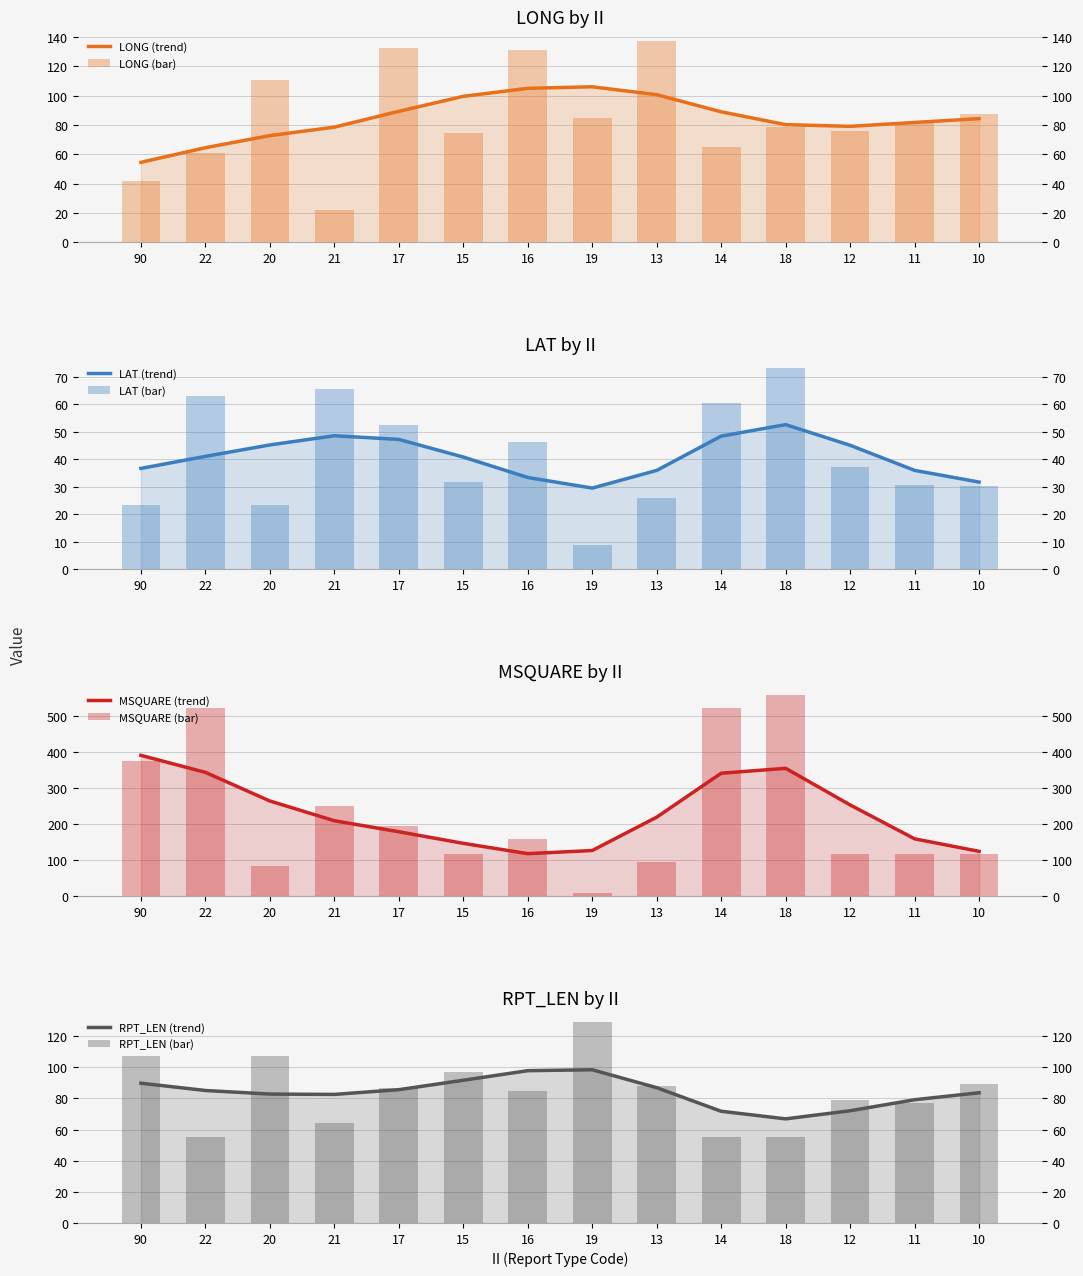

What is the minimum value shown in the chart?

8.9